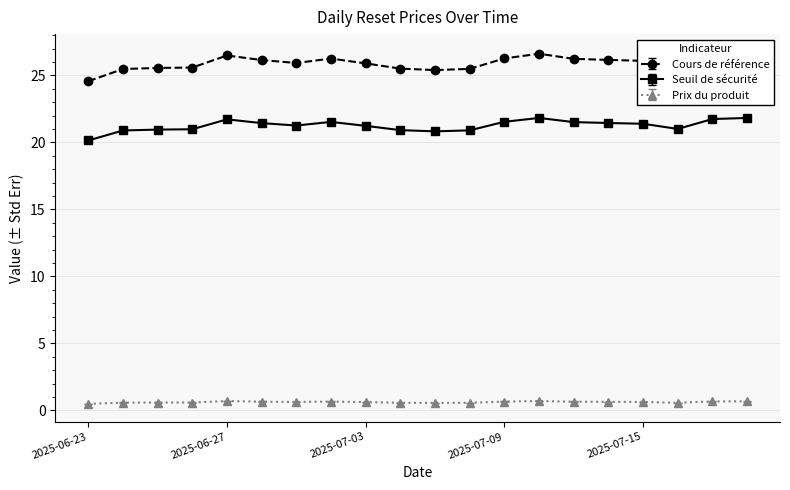

What are all the series names shown in the legend?

Cours de référence, Seuil de sécurité, Prix du produit